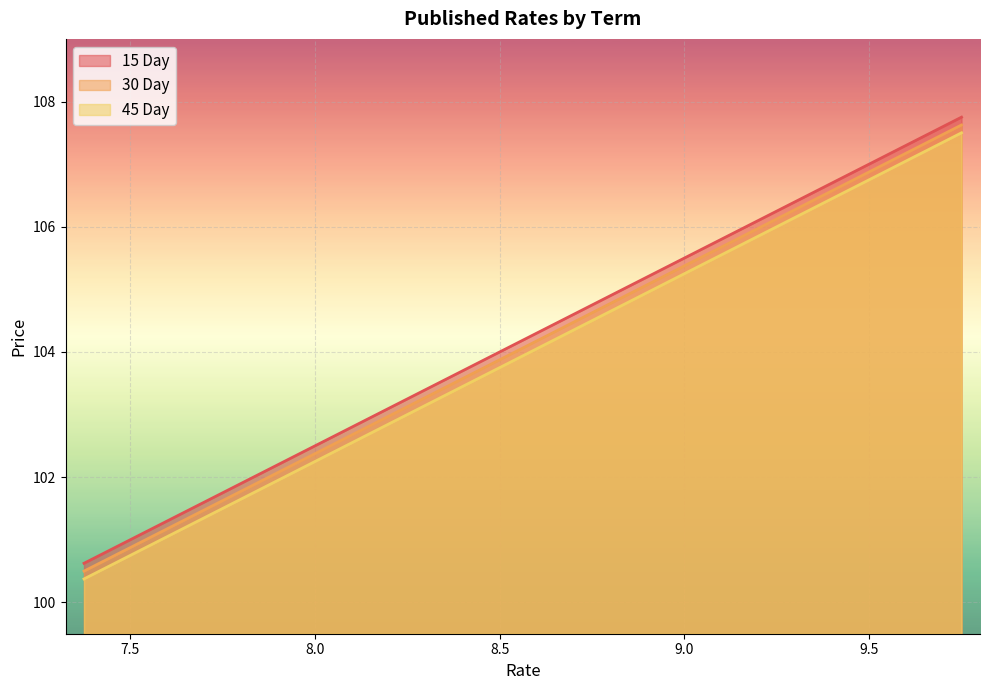

What are all the series names shown in the legend?

15 Day, 30 Day, 45 Day